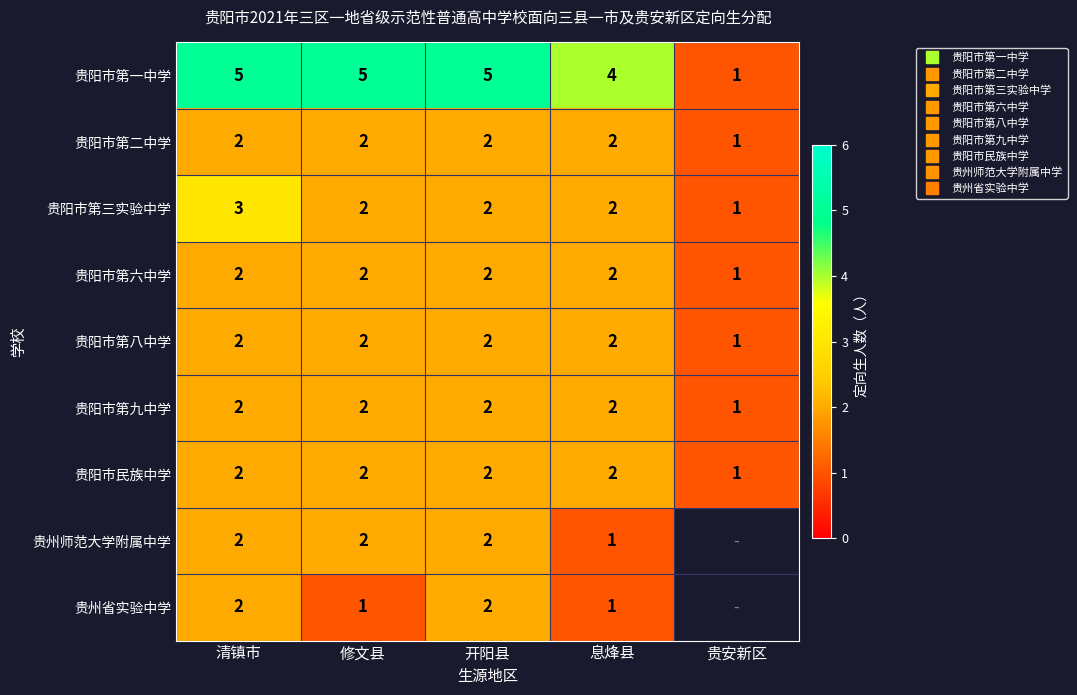

The 贵阳市第九中学 series shows 0.7 at 修文县. True or false?

False